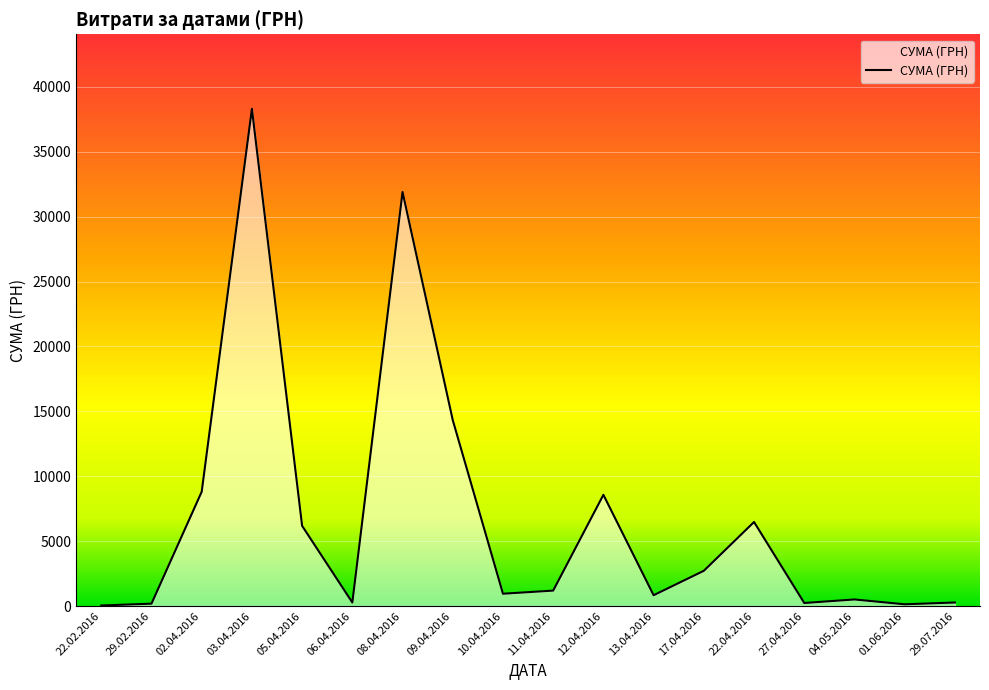

At which label is the value closest to 19170?

09.04.2016